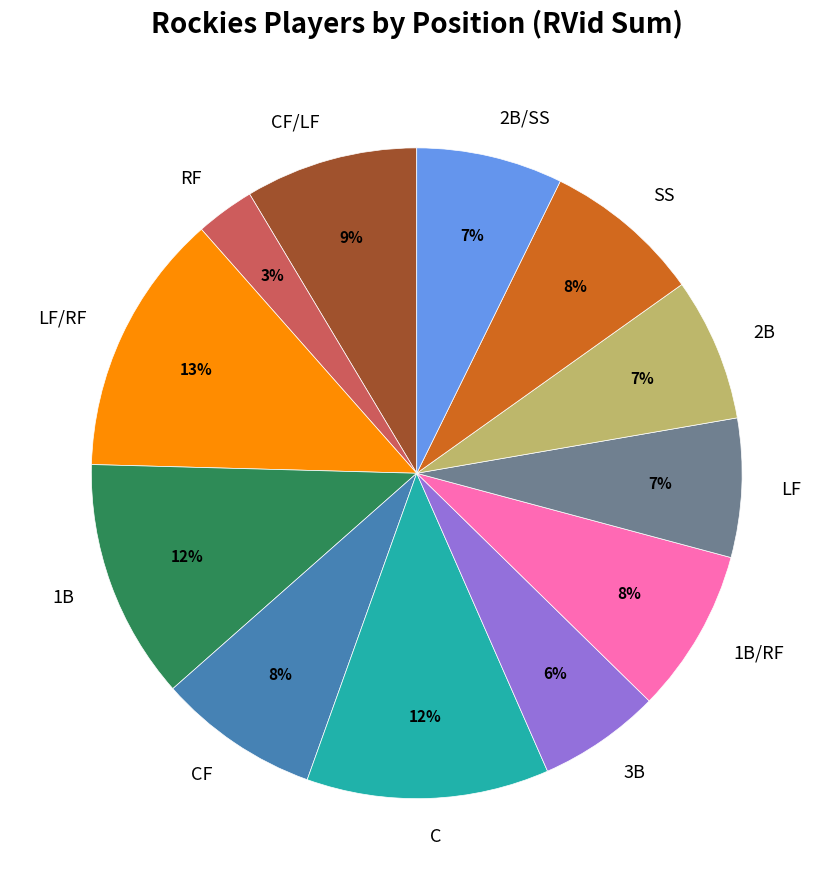

Is the sum of 1B and LF greater than half?

No